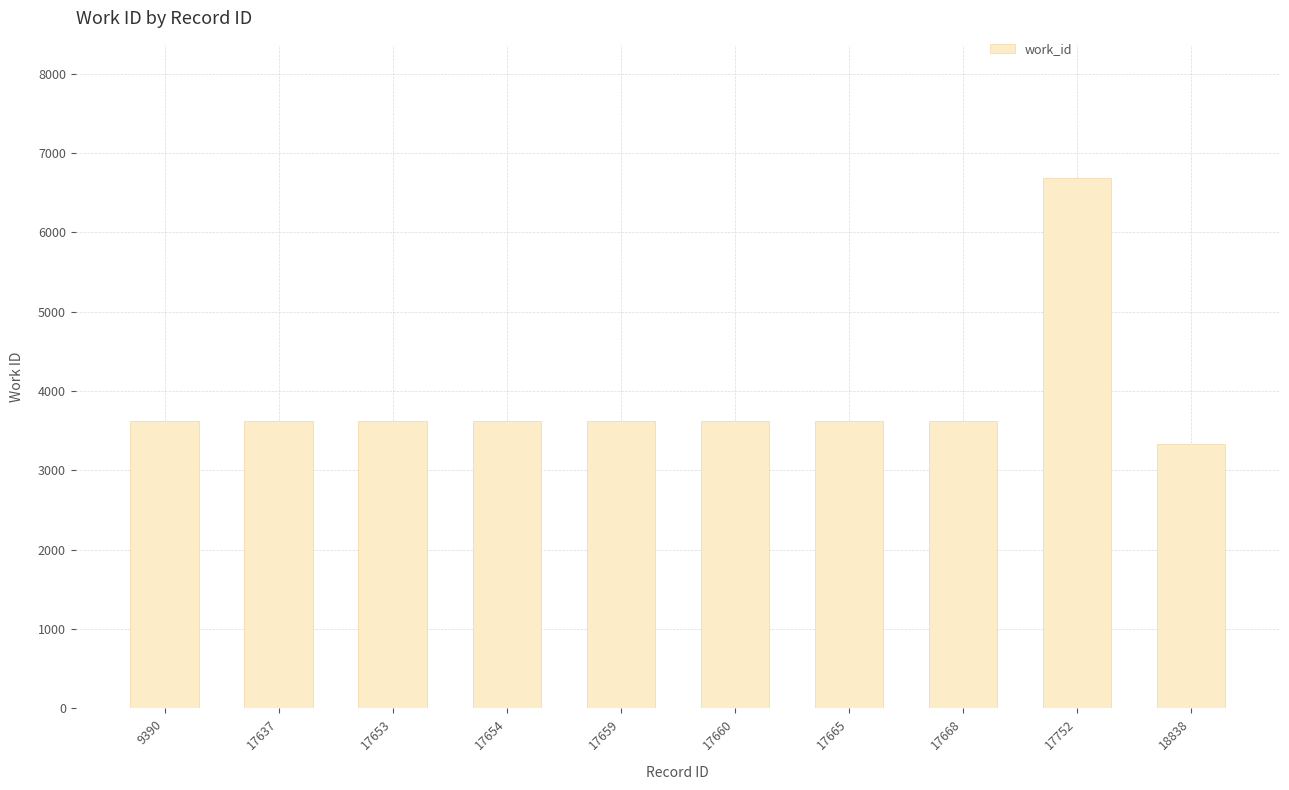

How many categories are shown in the chart?

10